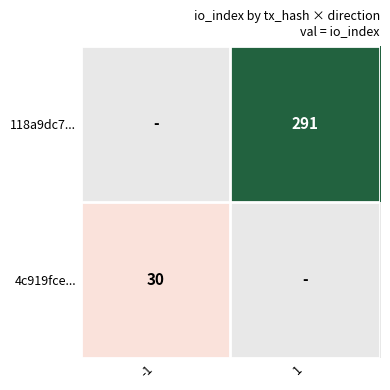

The 4c919fce... series shows 30 at -1. True or false?

True